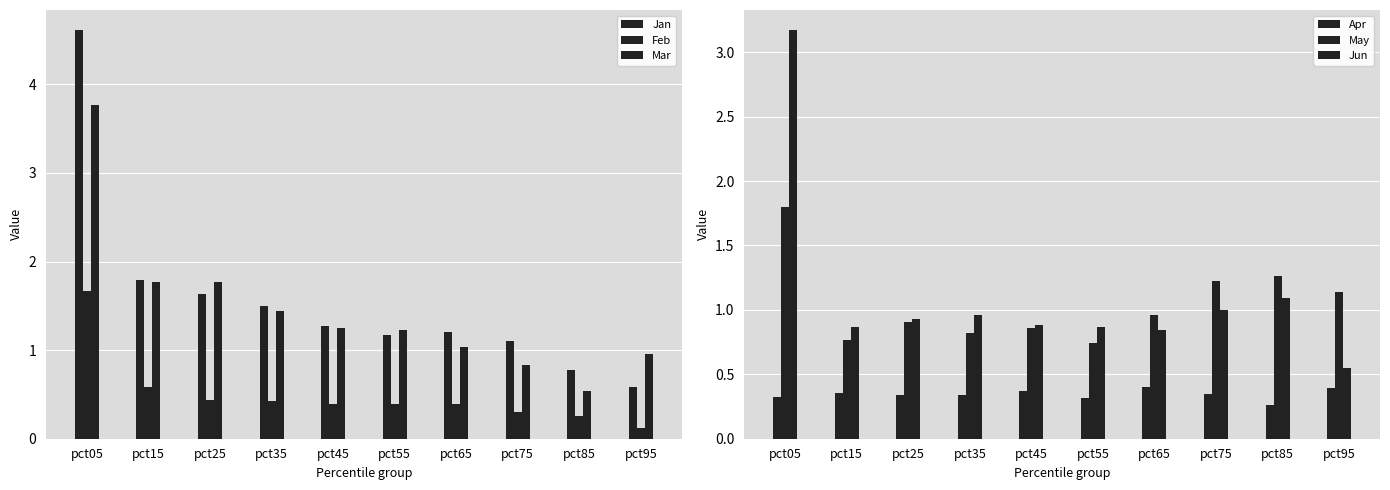

True or false: Jan has a value of 1.6 at pct25.

True